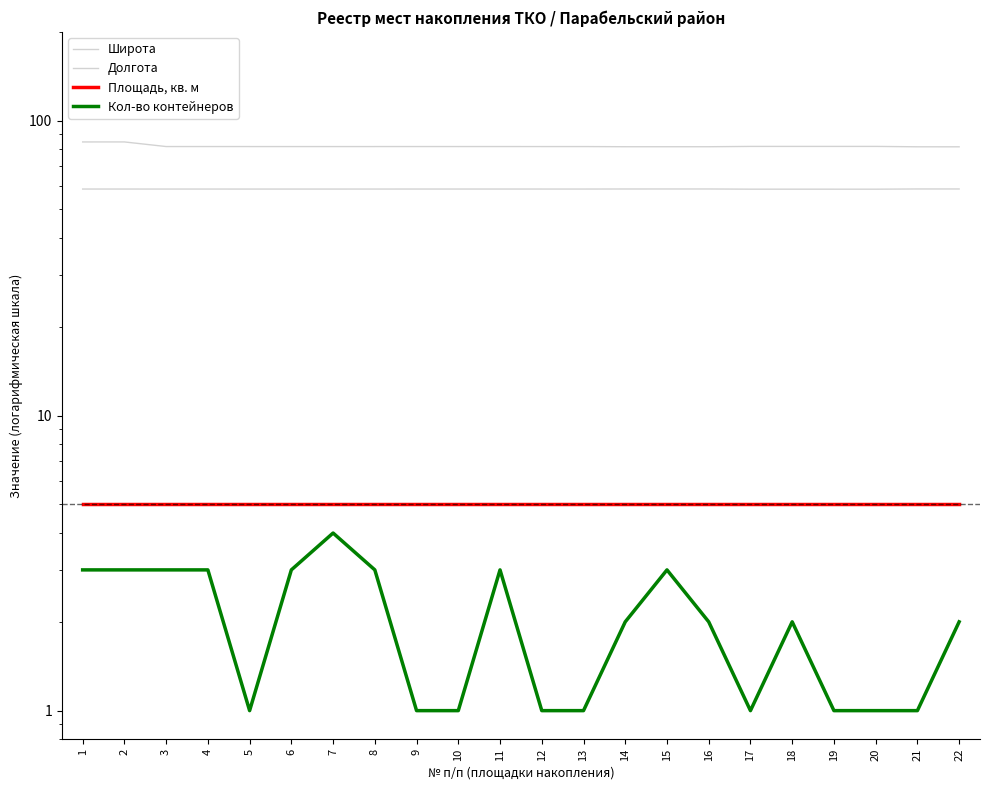

What is the total value across all series at 11?

148.3